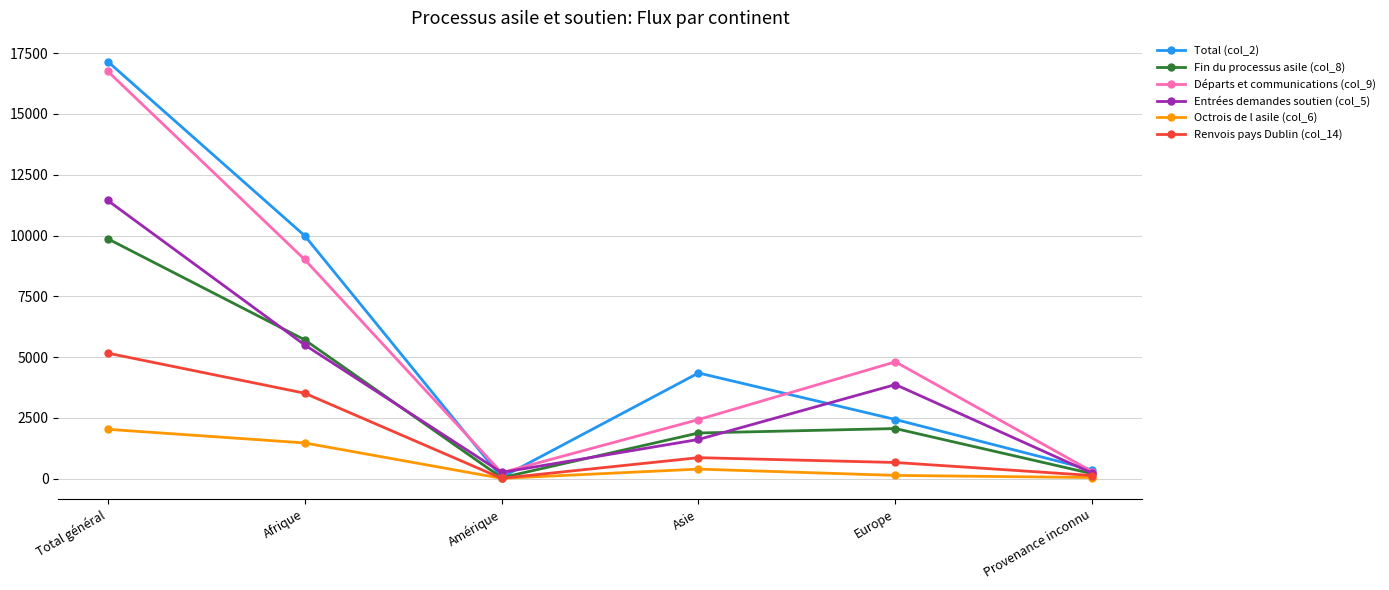

True or false: Entrées demandes soutien (col_5) has more than 0 interior local peaks.

True